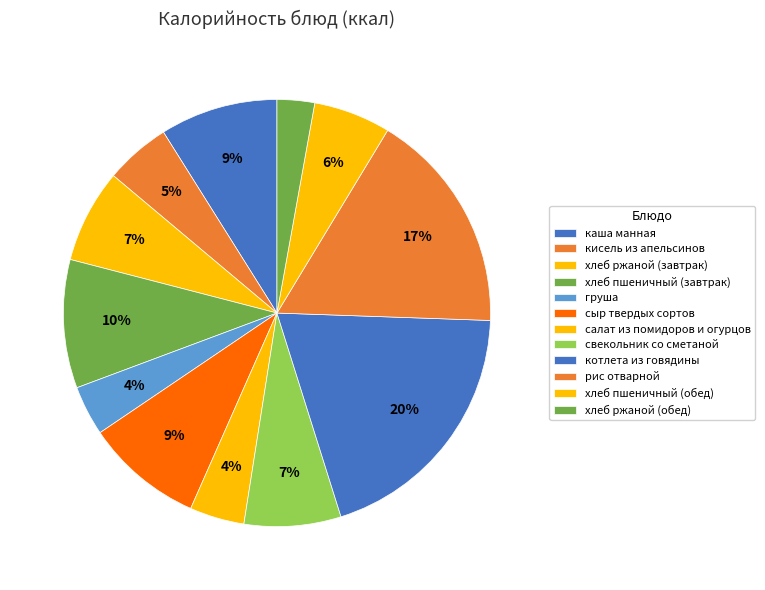

Count the number of slices in the pie.

12